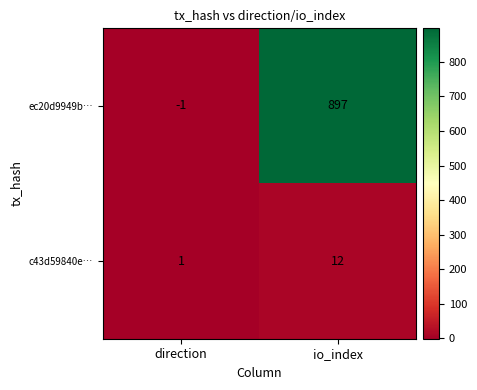

What is the difference between the c43d59840e… values at direction and io_index?

11